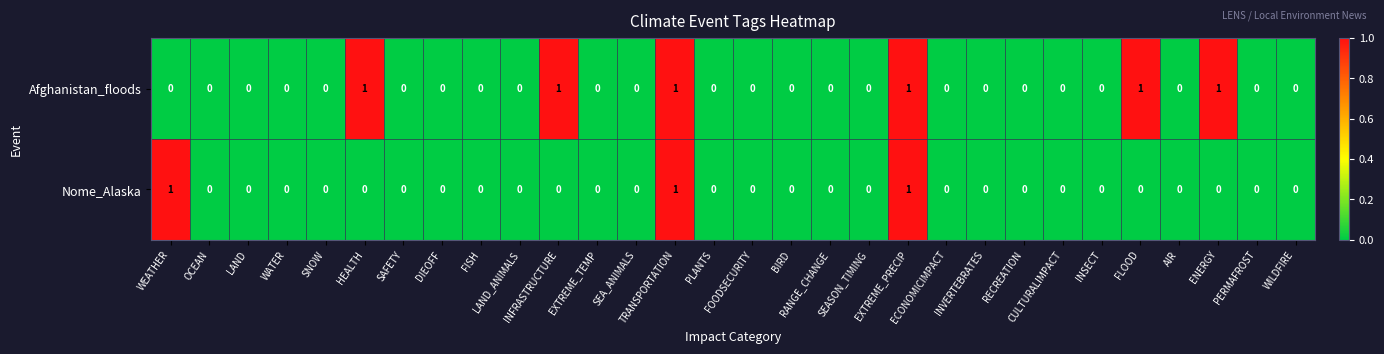

Count the number of data series in this chart.

2